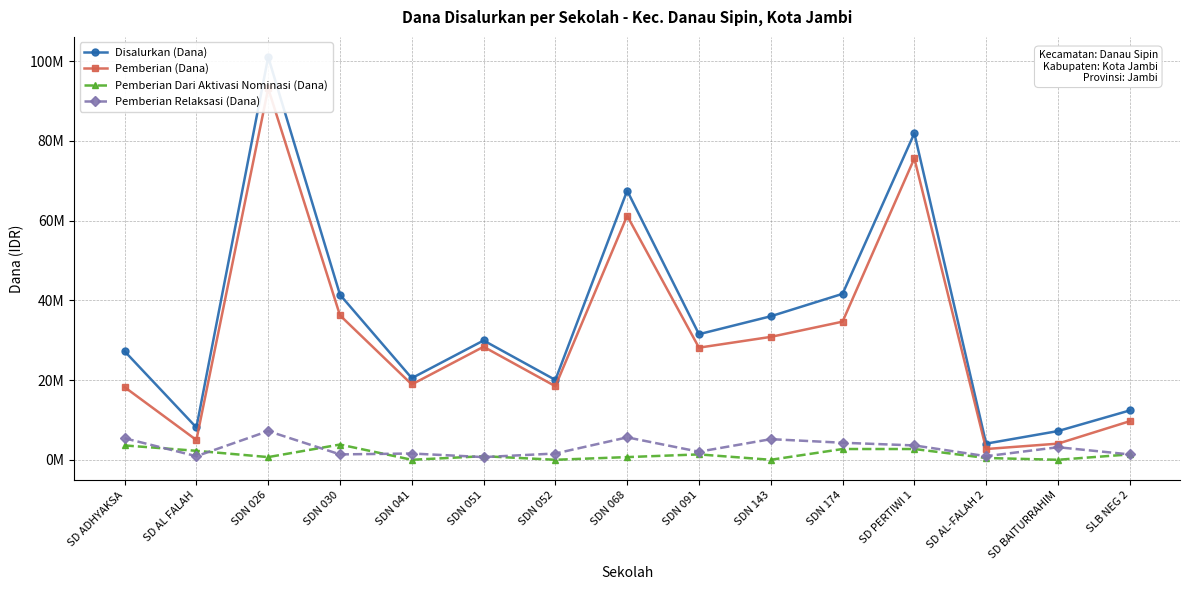

Where is Pemberian Relaksasi (Dana) nearest to the value 3937500?

SDN 174